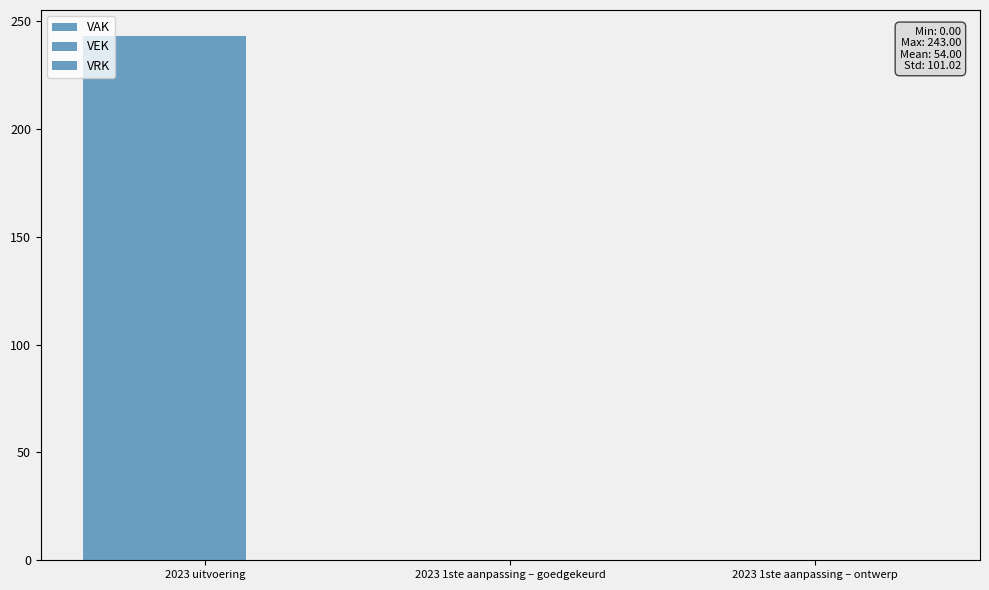

How many groups of bars are there?

3